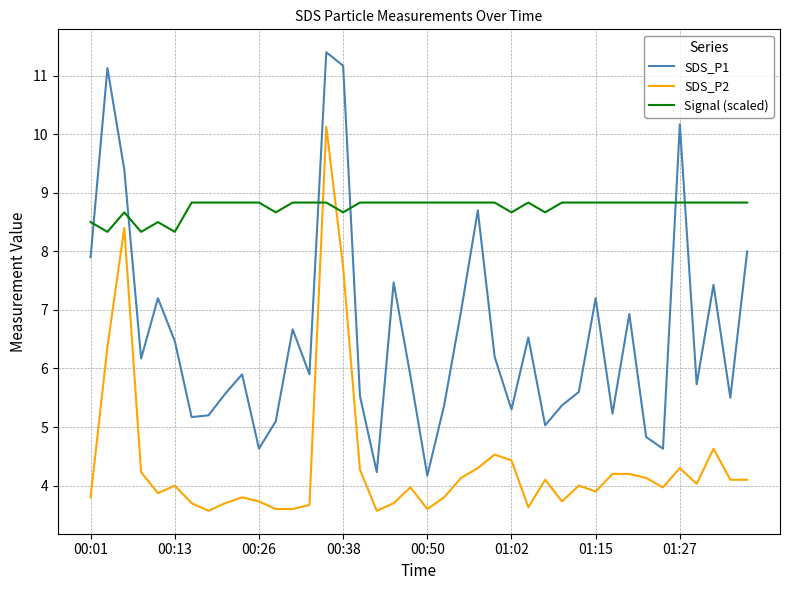

Which series has the largest total across all categories?

Signal (scaled)